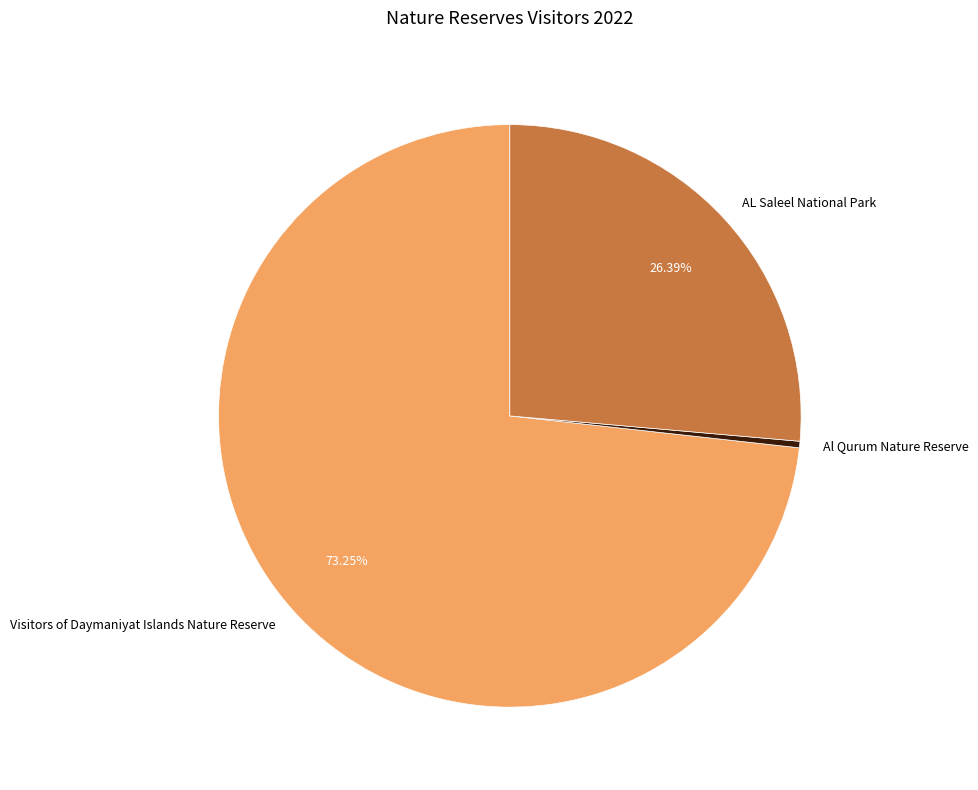

Count the number of slices in the pie.

3